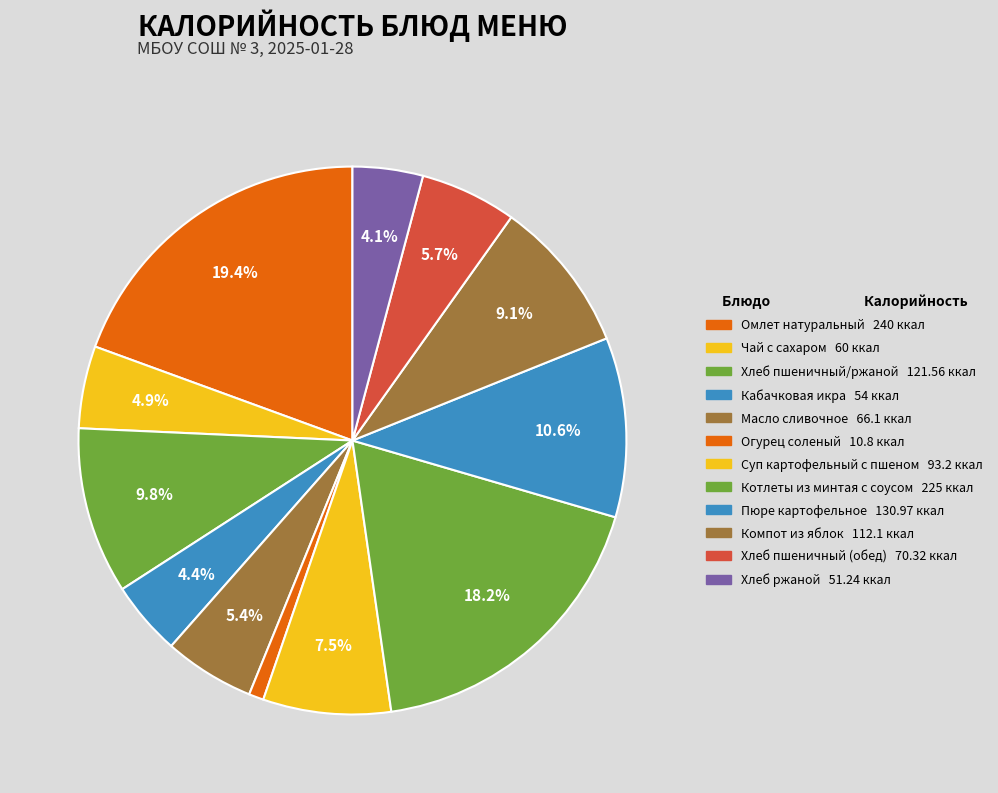

To the nearest percent, what is the average slice percentage?

8%